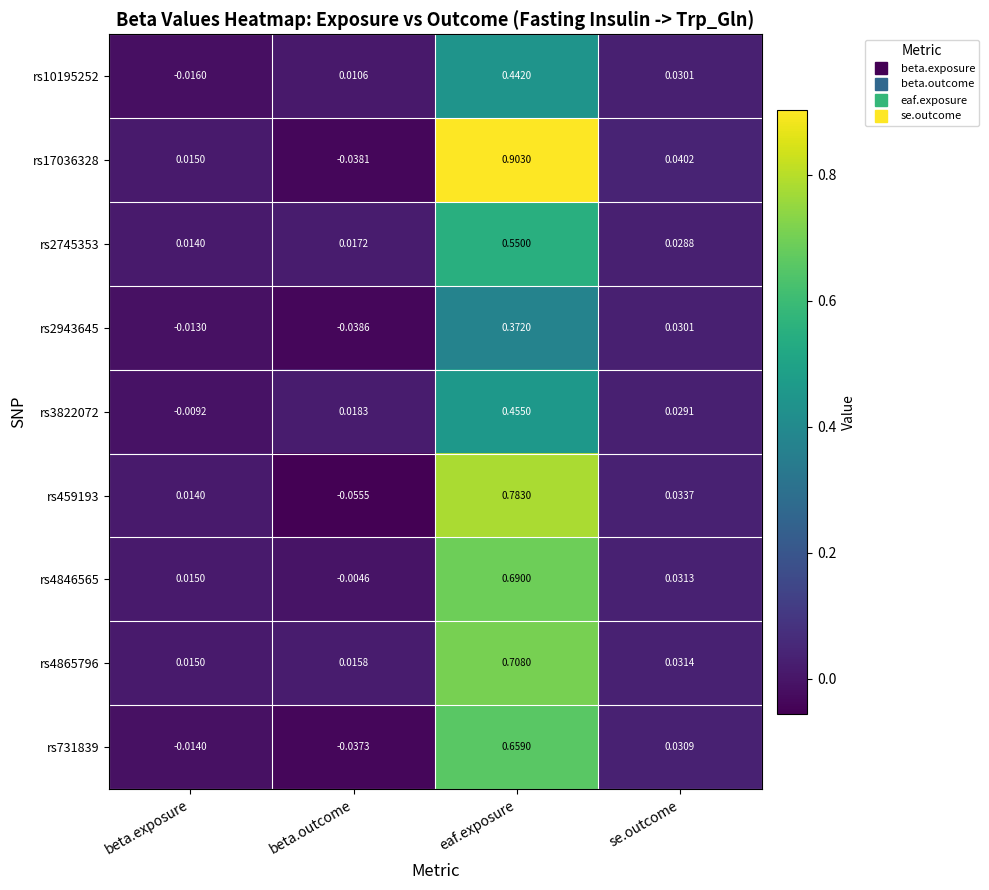

Between beta.outcome and se.outcome, which series saw the biggest shift?

rs459193